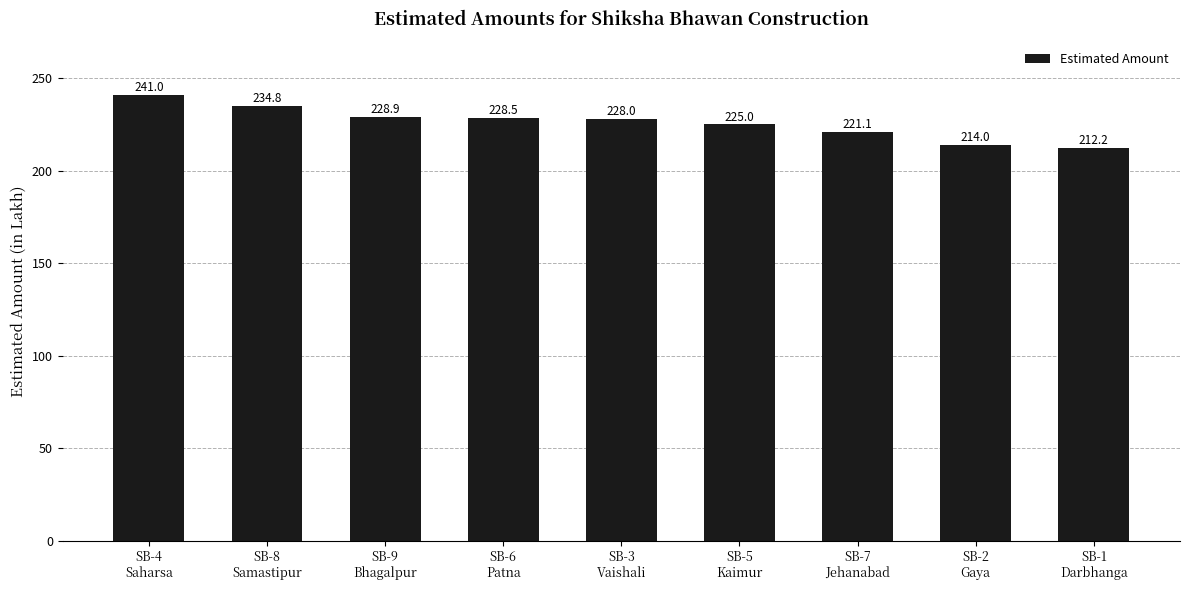

At which category does the chart reach its peak across all series?

SB-4
Saharsa